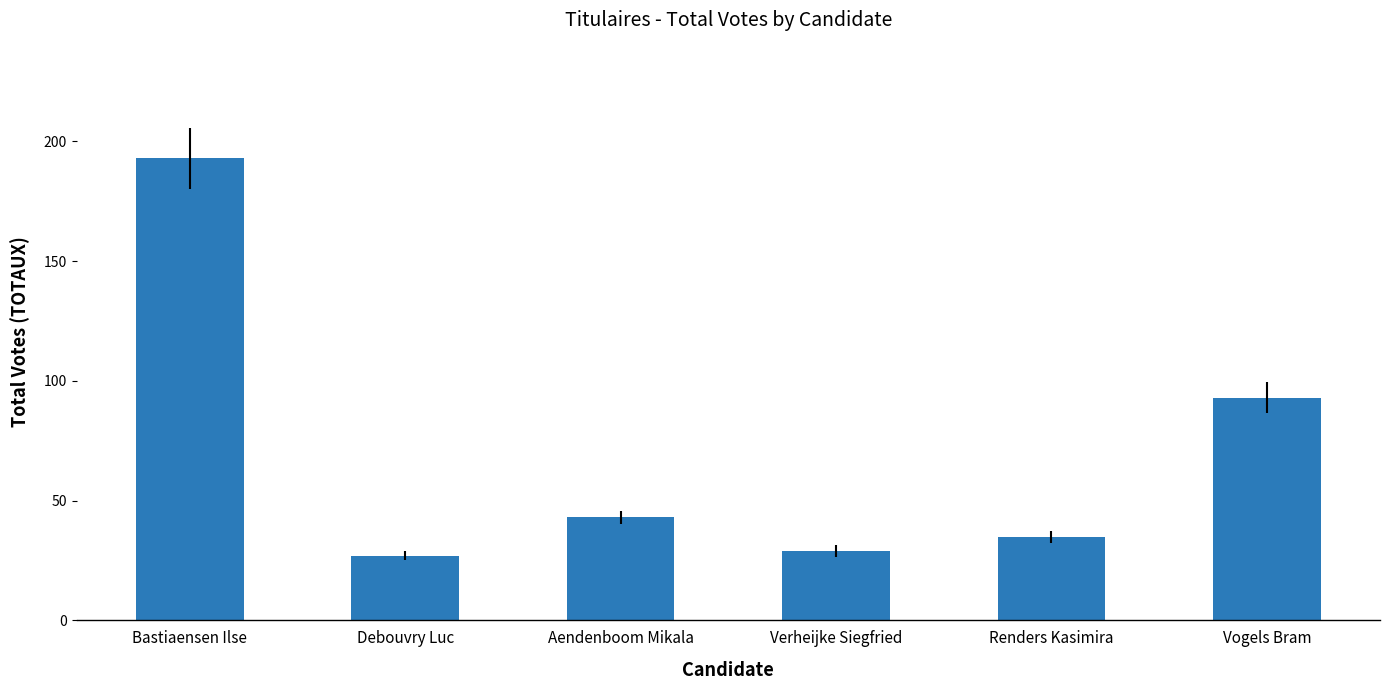

What is the value of the 6th bar from the left?

93